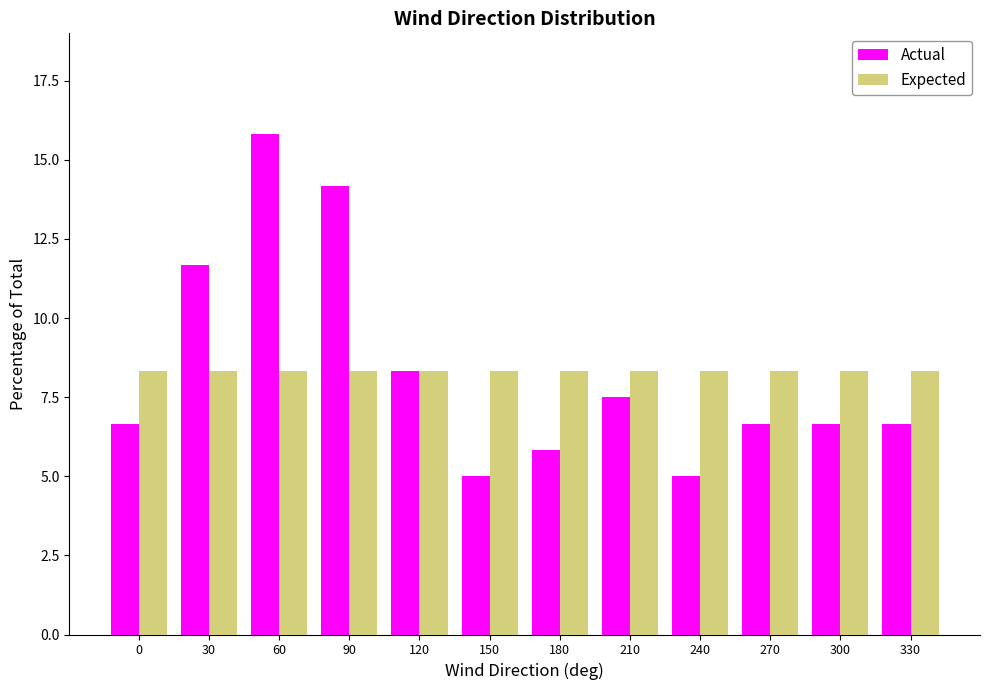

Reading right to left, transcribe all the data shown in this chart.

Actual: 6.7	6.7	6.7	5.0	7.5	5.8	5.0	8.3	14.2	15.8	11.7	6.7
Expected: 8.3	8.3	8.3	8.3	8.3	8.3	8.3	8.3	8.3	8.3	8.3	8.3